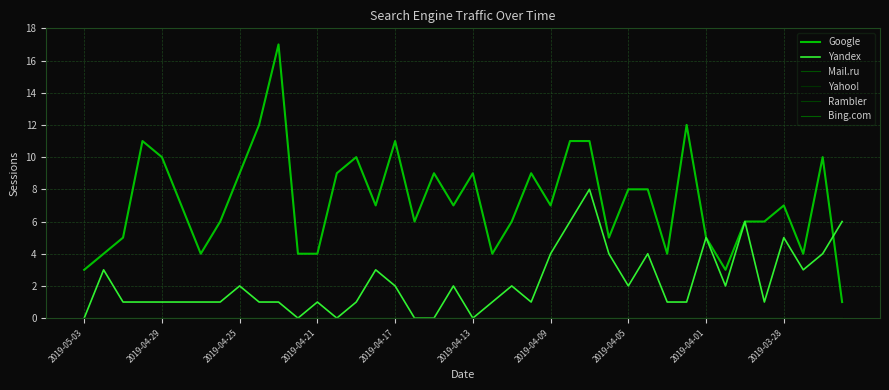

Is this an area chart (filled region under the line)?

No